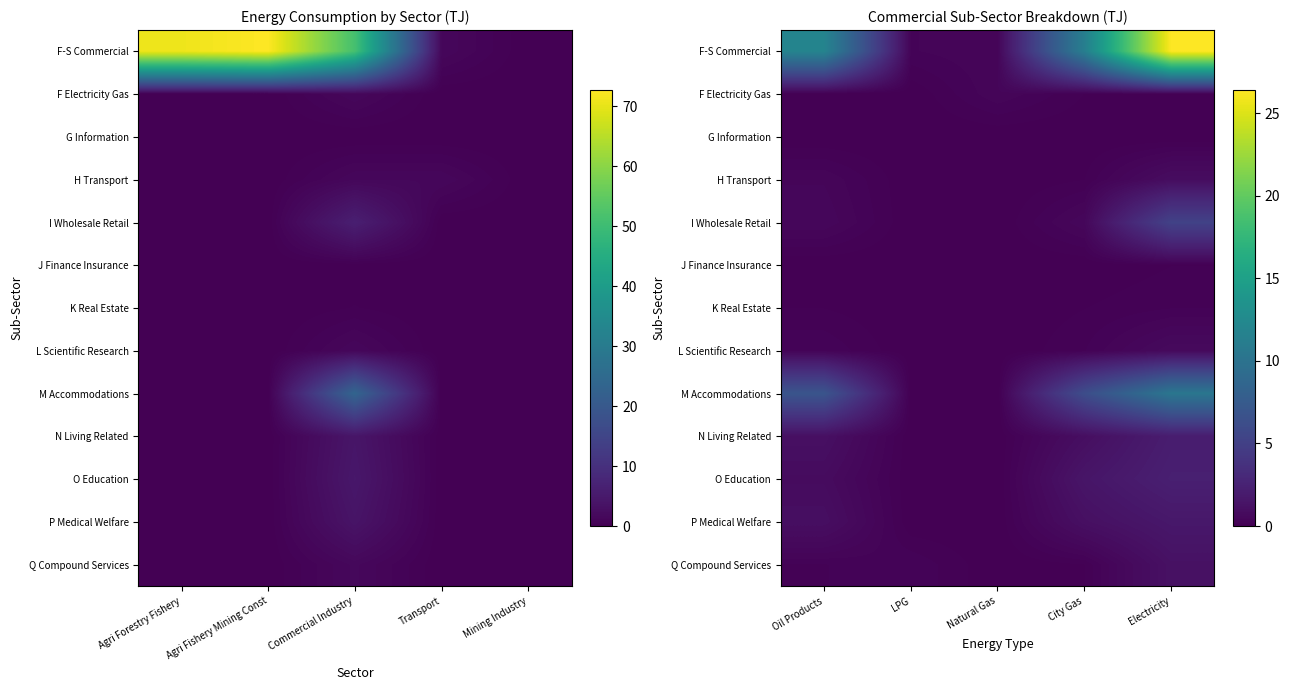

At which label is O Education closest to 1?

Oil Products